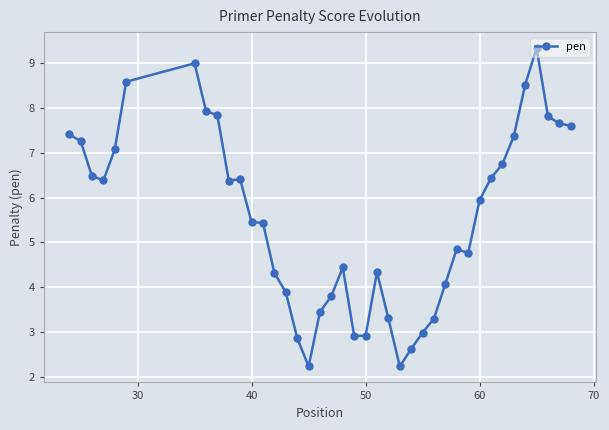

What is the difference between the maximum and minimum values?

7.1